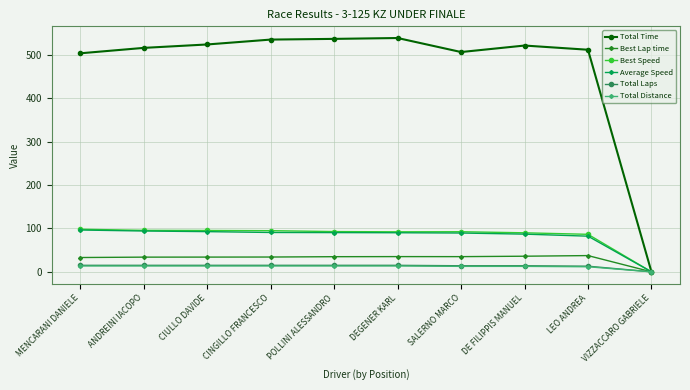

What position from the left is CIULLO DAVIDE?

3